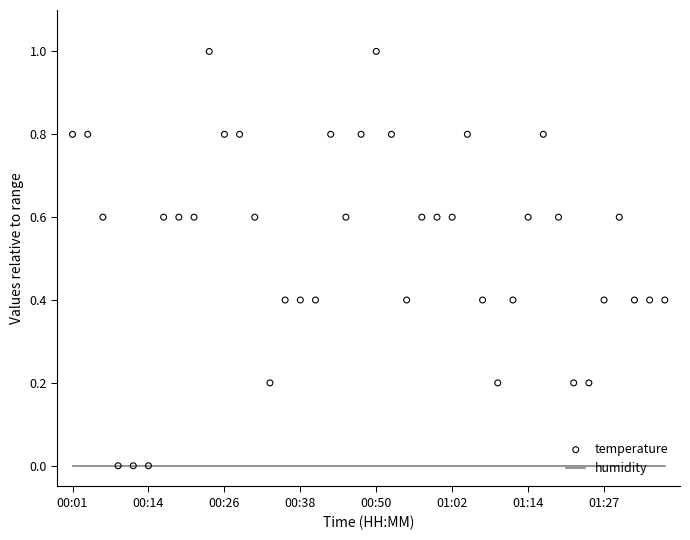

Which series reaches the minimum Y coordinate?

humidity/hum_norm